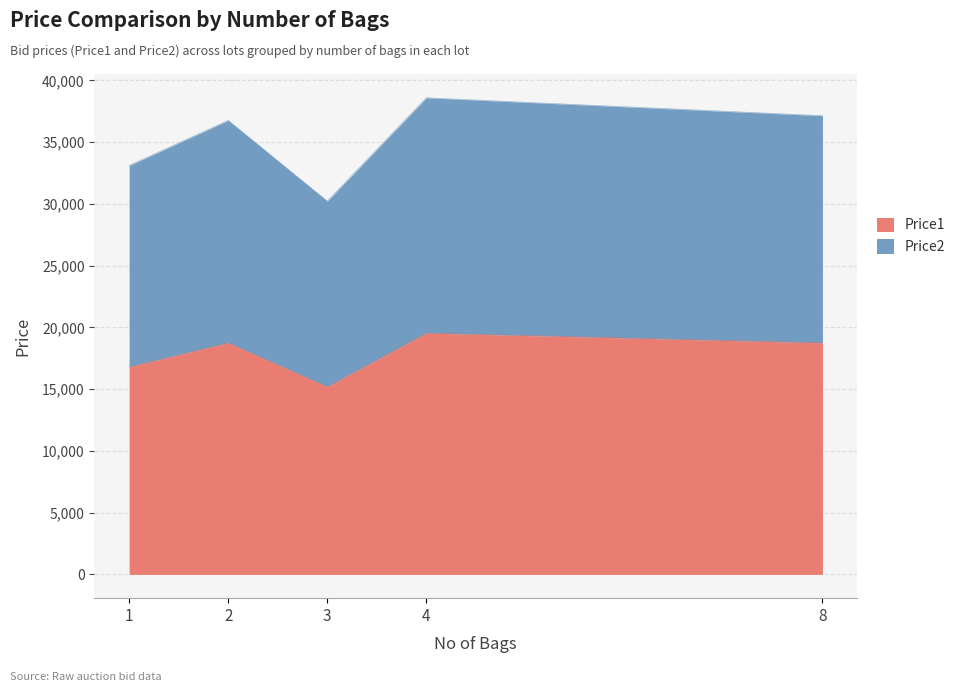

At which category does the chart reach its peak across all series?

4